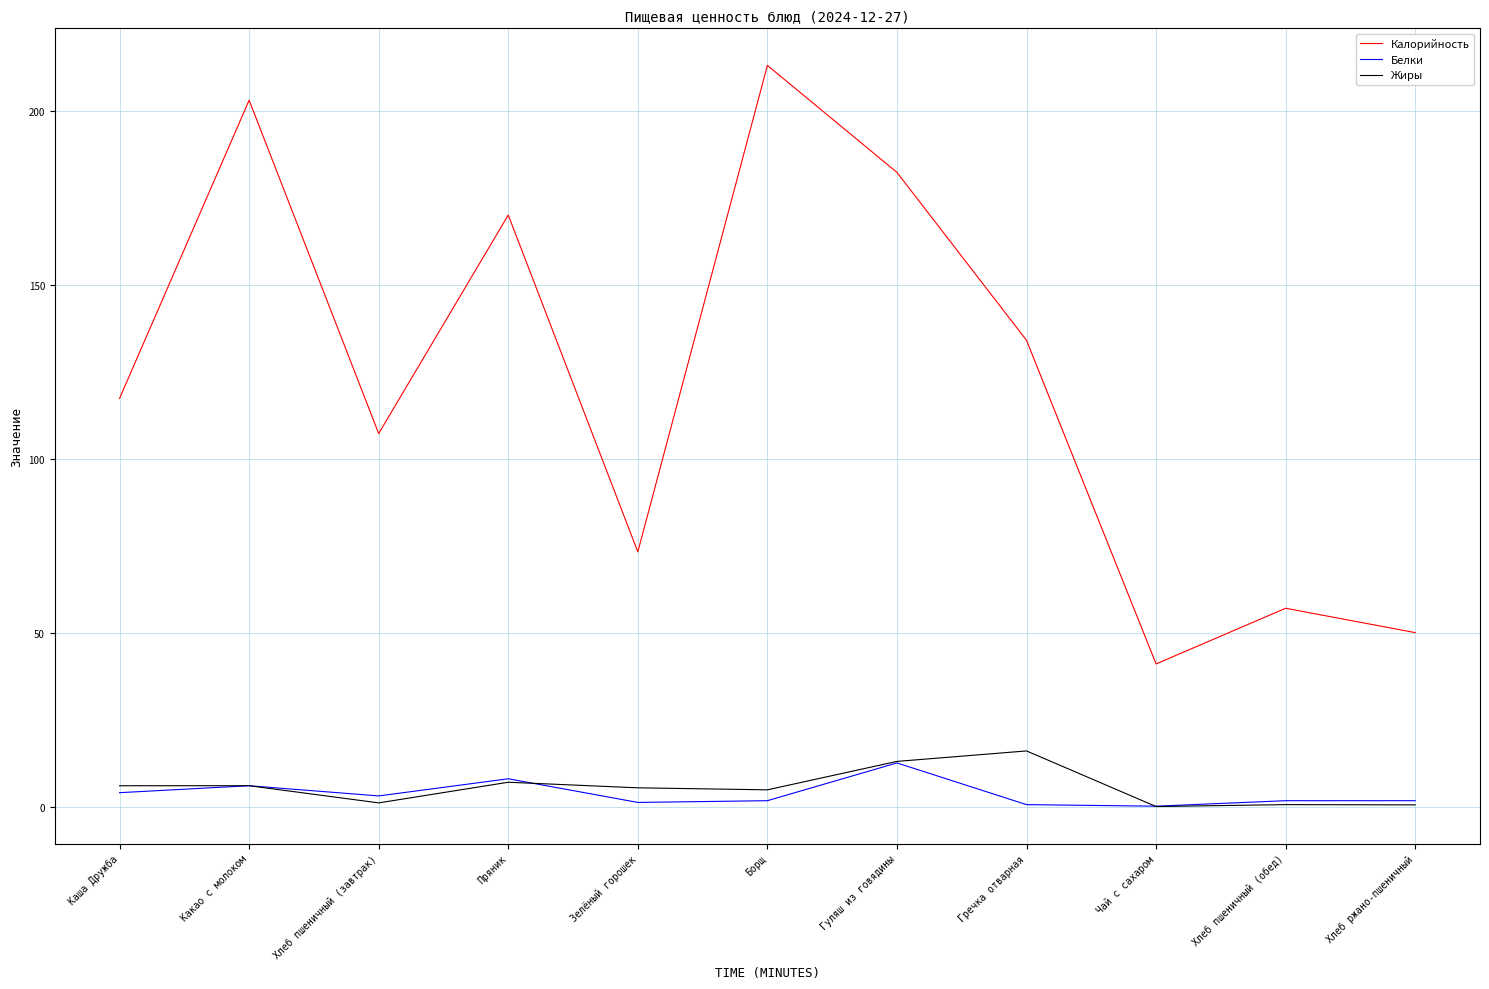

What position from the right is Какао с молоком?

10